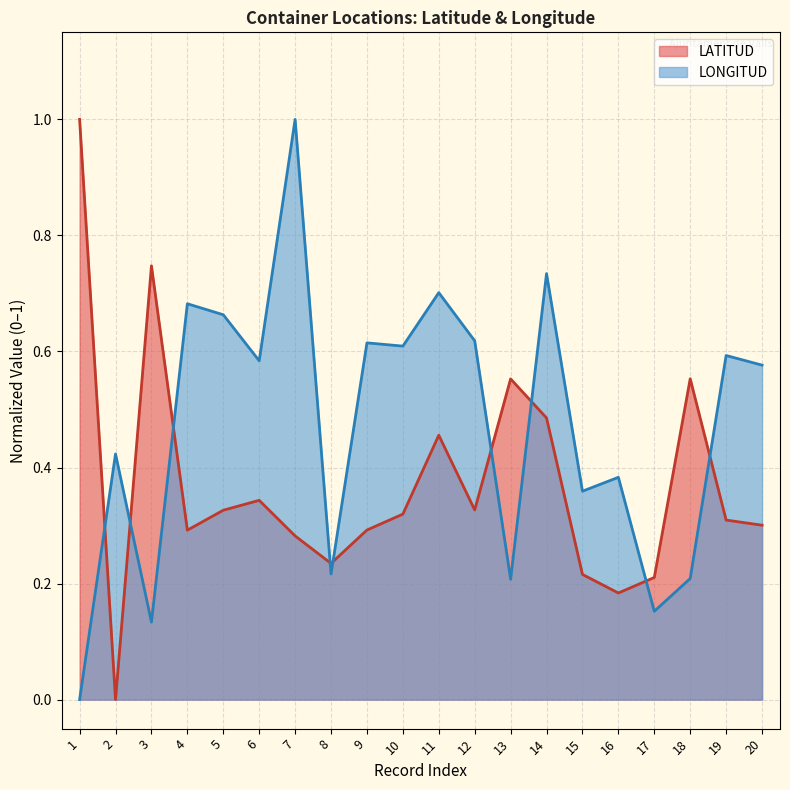

Is it true that LATITUD equals 0.6 at 18?

True